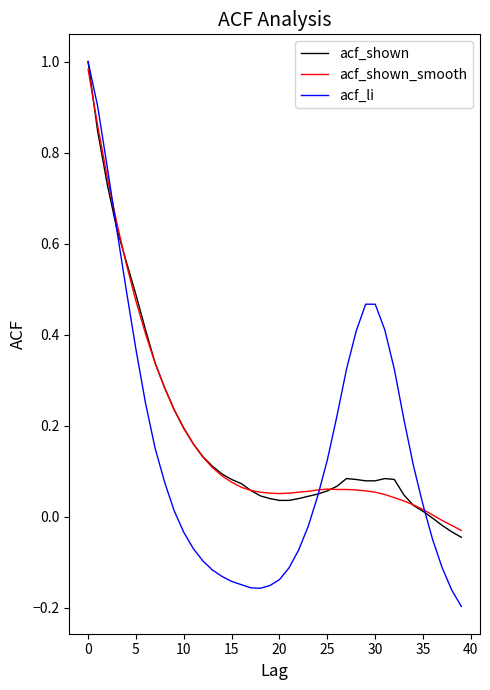

Which series has the widest spread of values?

acf_li